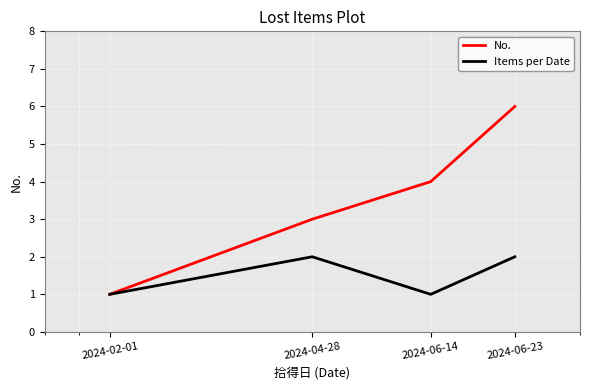

Which series has the widest spread of values?

No.